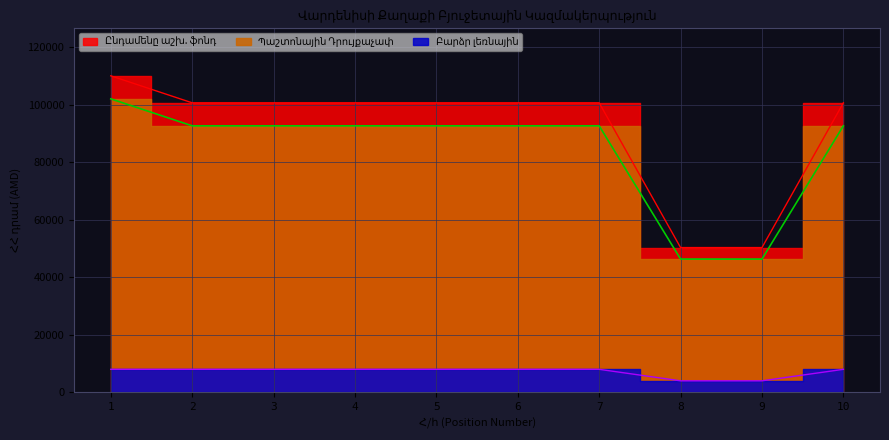

List the series in order of their peak value, highest first.

Ընդամենը աշխ. ֆոնդ, Պաշտոնային Դրույքաչափ, Բարձր լեռնային